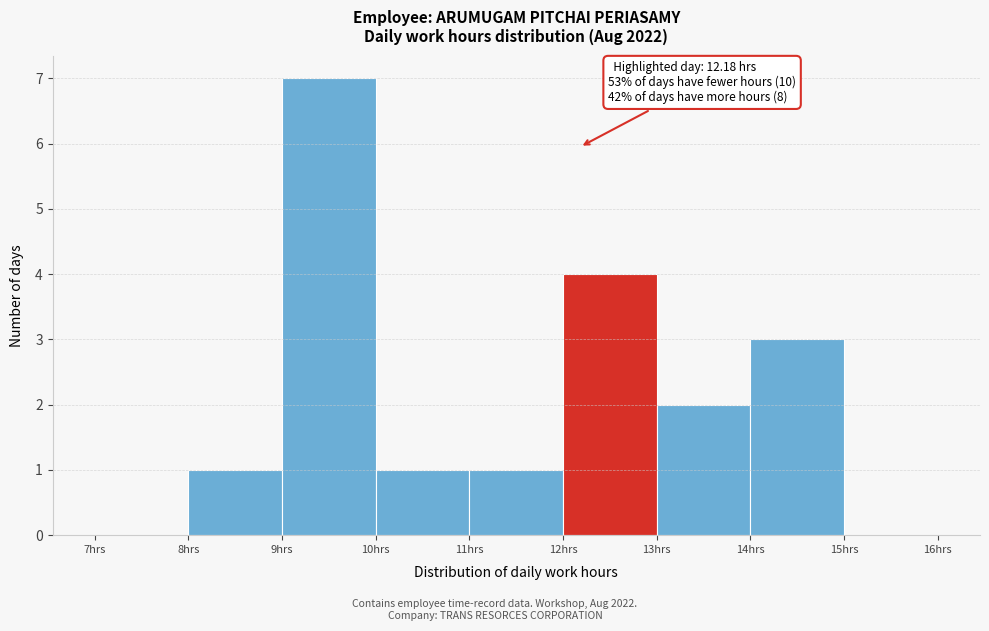

Over which range of the x-axis is the bar tallest?

9 to 10